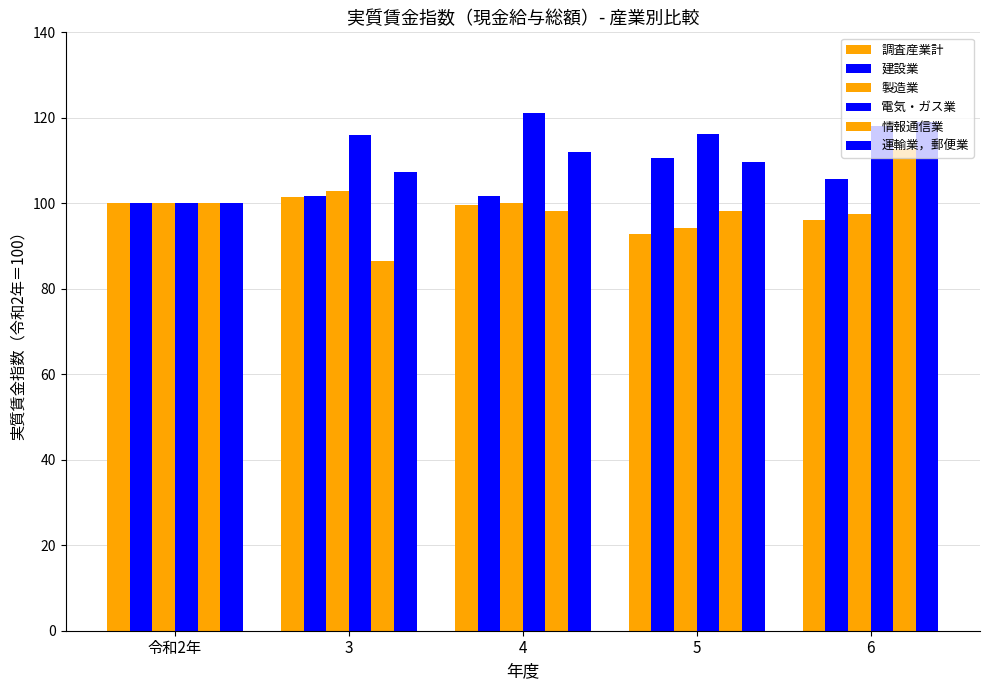

What is the minimum value for 製造業?

94.2